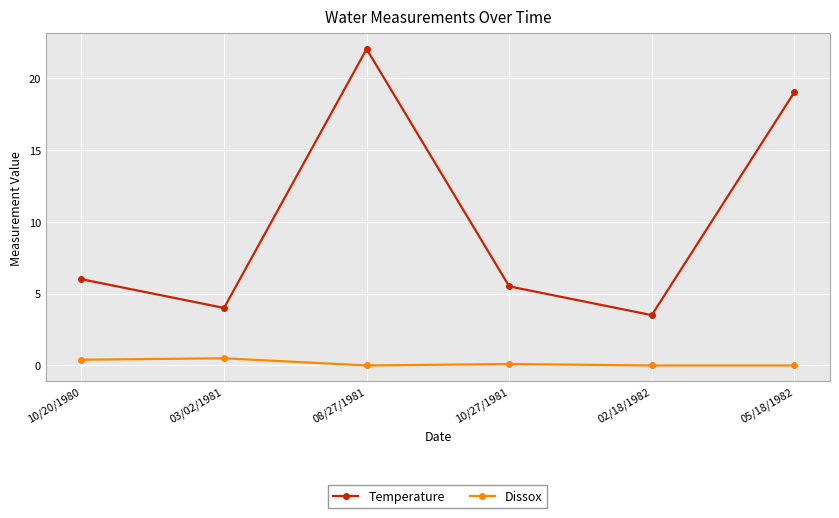

What is the spread (max minus min) of values at 08/27/1981?

22.0